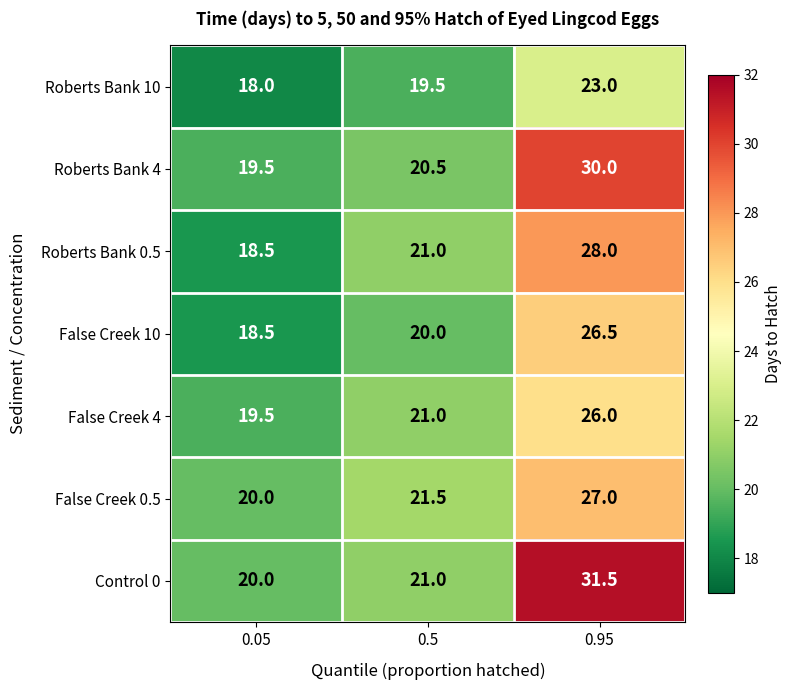

Between 0.05 and 0.95, which series saw the biggest shift?

Control 0